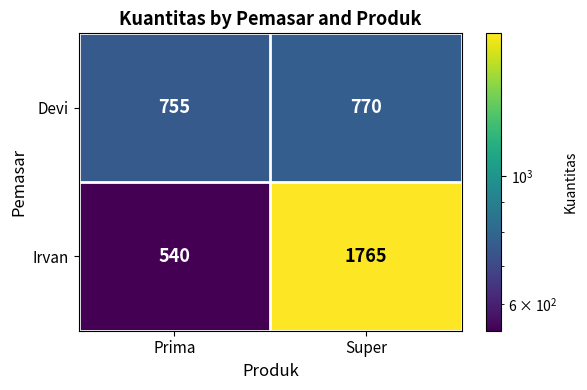

List the series in order of their overall mean, lowest first.

Devi, Irvan